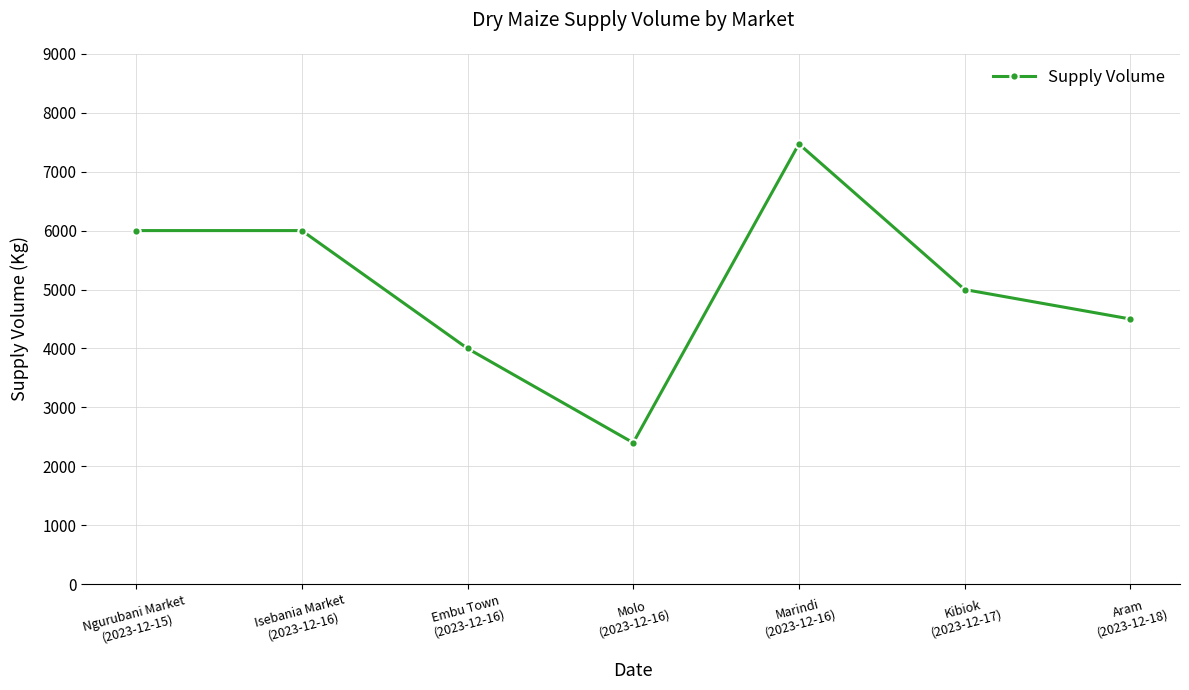

How many data points are less than 5000?

3